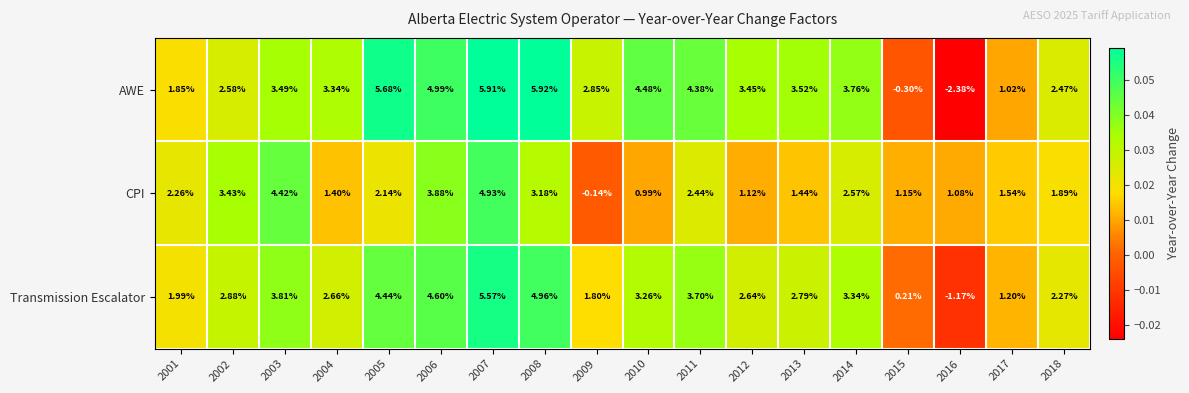

Count the number of categories in the chart.

18